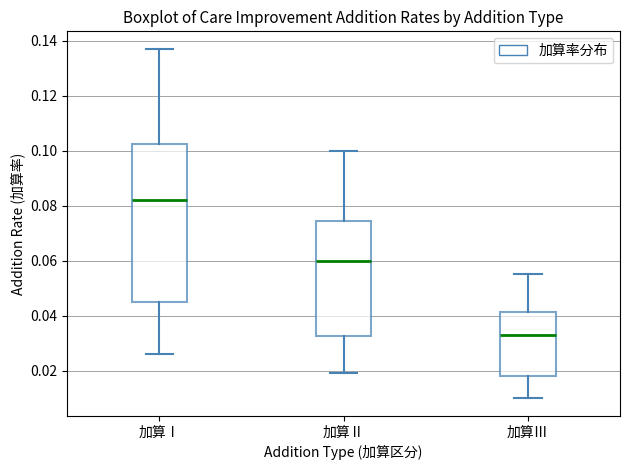

Comparing the boxes themselves (not the whiskers), which one is the tallest?

加算Ⅰ